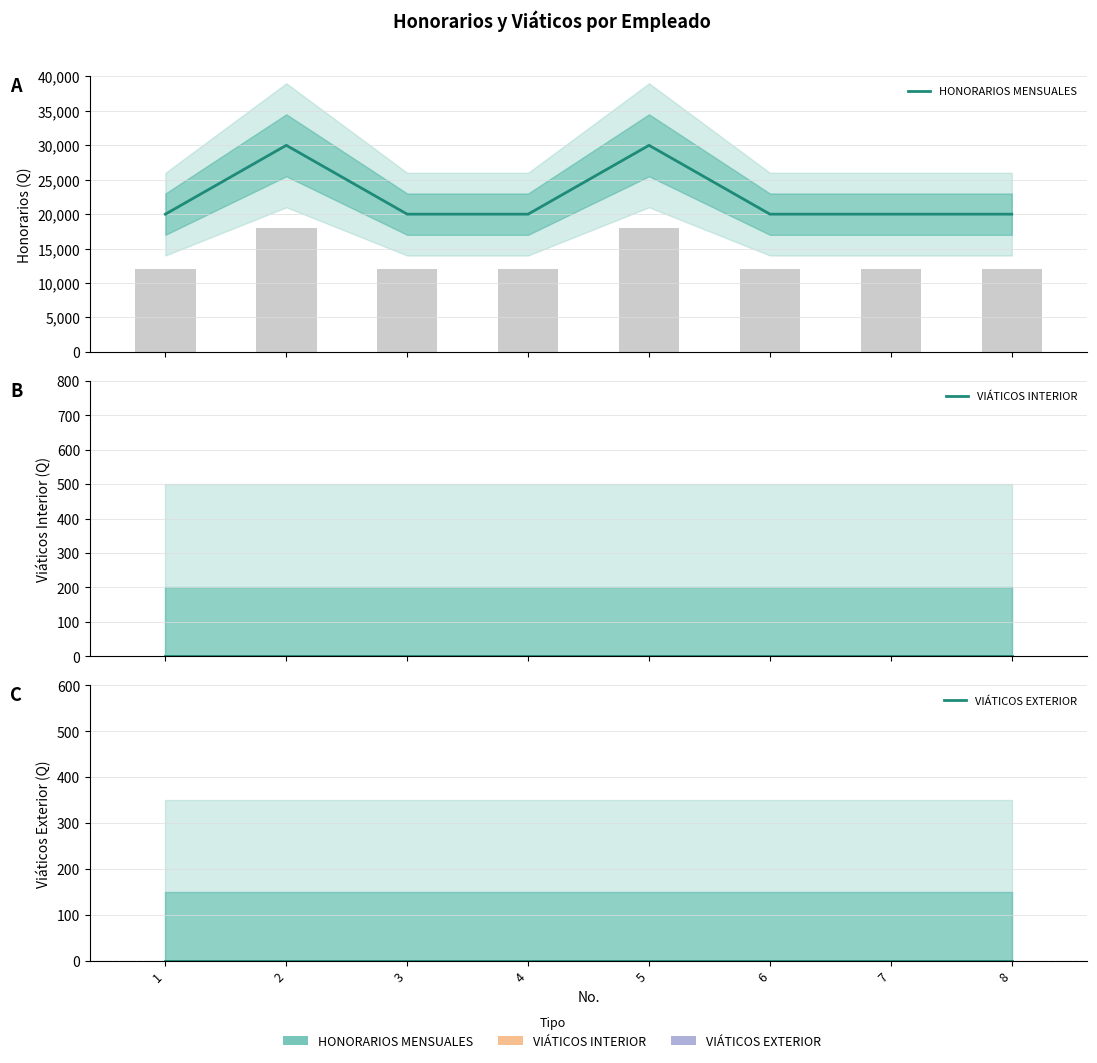

What are all the series names shown in the legend?

HONORARIOS MENSUALES, VIÁTICOS INTERIOR, VIÁTICOS EXTERIOR